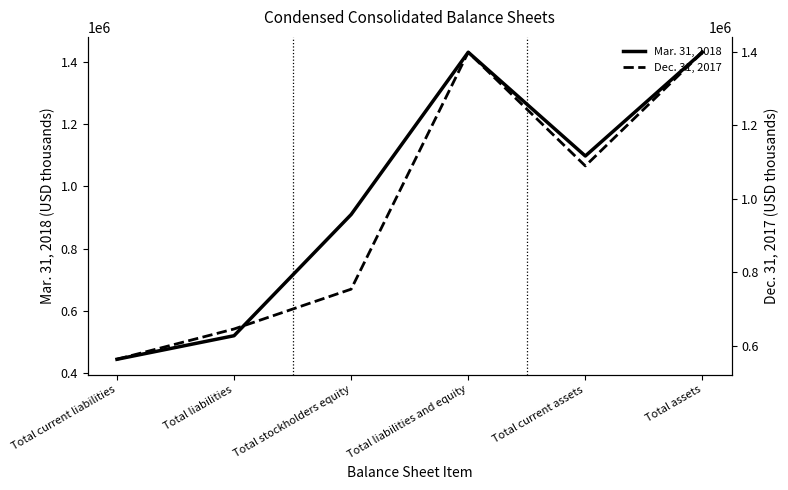

Reading right to left, transcribe all the data shown in this chart.

Mar. 31, 2018: Total assets=1430656	Total current assets=1097601	Total liabilities and equity=1430656	Total stockholders equity=909873	Total liabilities=520783	Total current liabilities=445185
Dec. 31, 2017: Total assets=1398795	Total current assets=1089218	Total liabilities and equity=1398795	Total stockholders equity=753623	Total liabilities=645172	Total current liabilities=562729